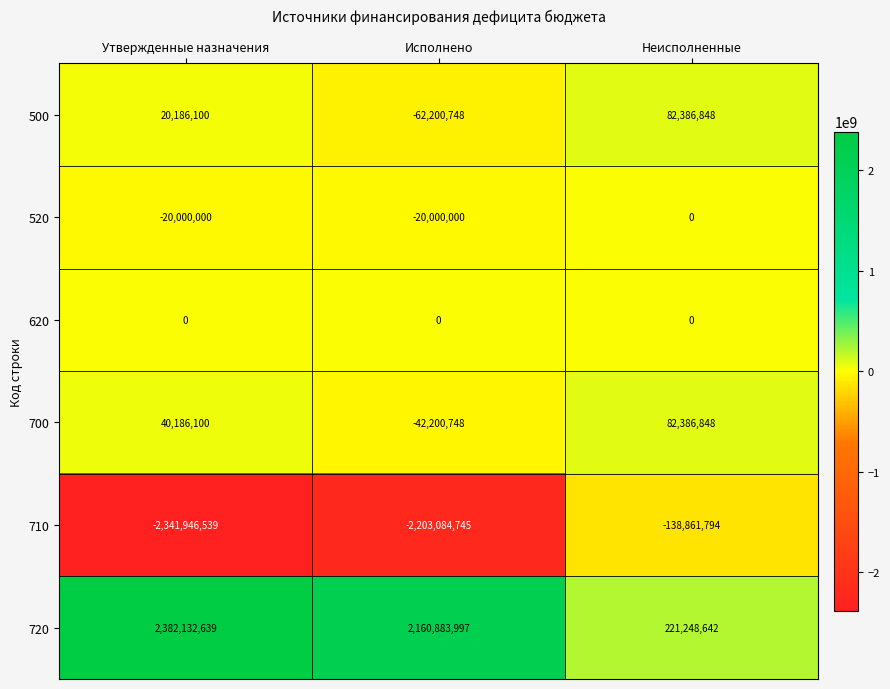

Reading right to left, extract all data points from this chart.

500: Неисполненные=82386848	Исполнено=-62200748	Утвержденные назначения=20186100
520: Неисполненные=0	Исполнено=-20000000	Утвержденные назначения=-20000000
620: Неисполненные=0	Исполнено=0	Утвержденные назначения=0
700: Неисполненные=82386848	Исполнено=-42200748	Утвержденные назначения=40186100
710: Неисполненные=-138861794	Исполнено=-2203084745	Утвержденные назначения=-2341946539
720: Неисполненные=221248642	Исполнено=2160883997	Утвержденные назначения=2382132639